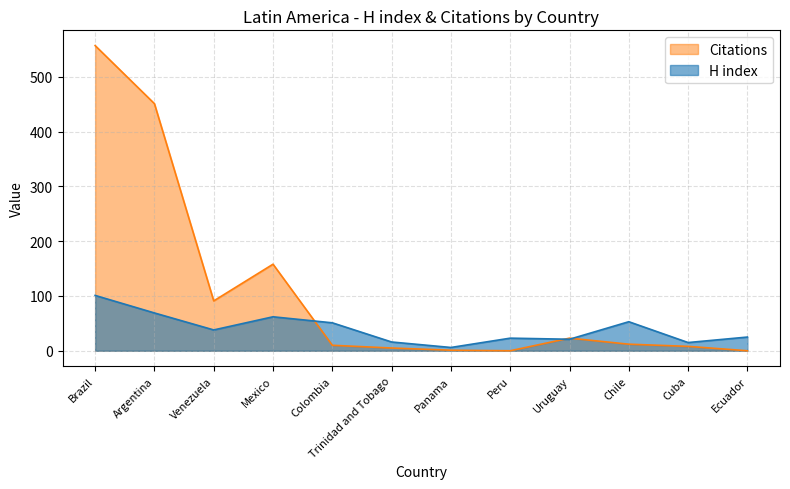

What is the difference between the highest and lowest values at Venezuela?

53